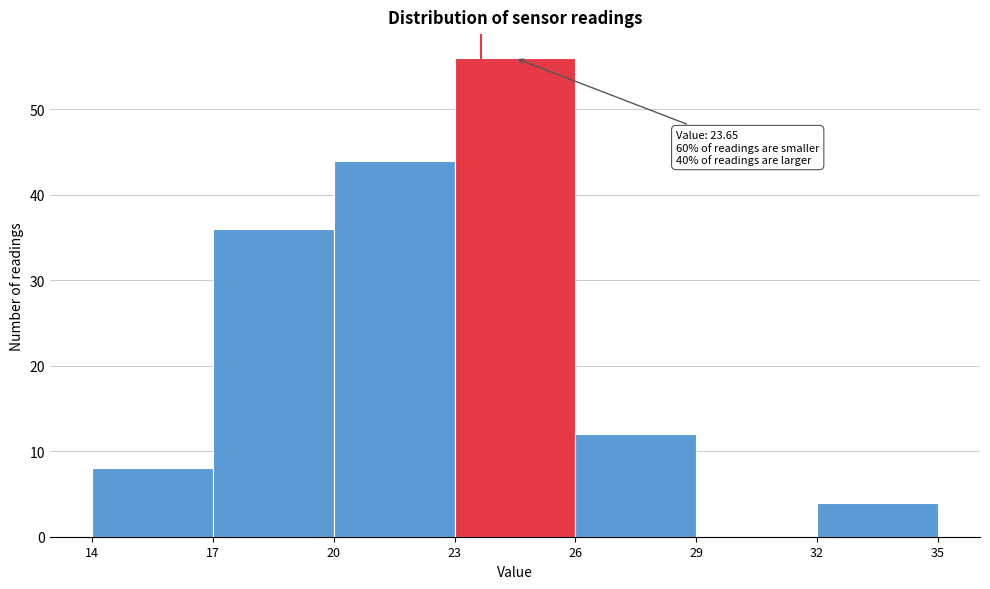

Which range on the x-axis has the tallest bar?

23 to 26